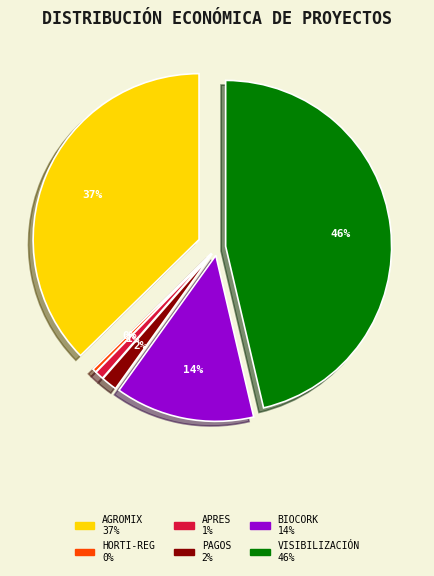

Count the number of slices in the pie.

6